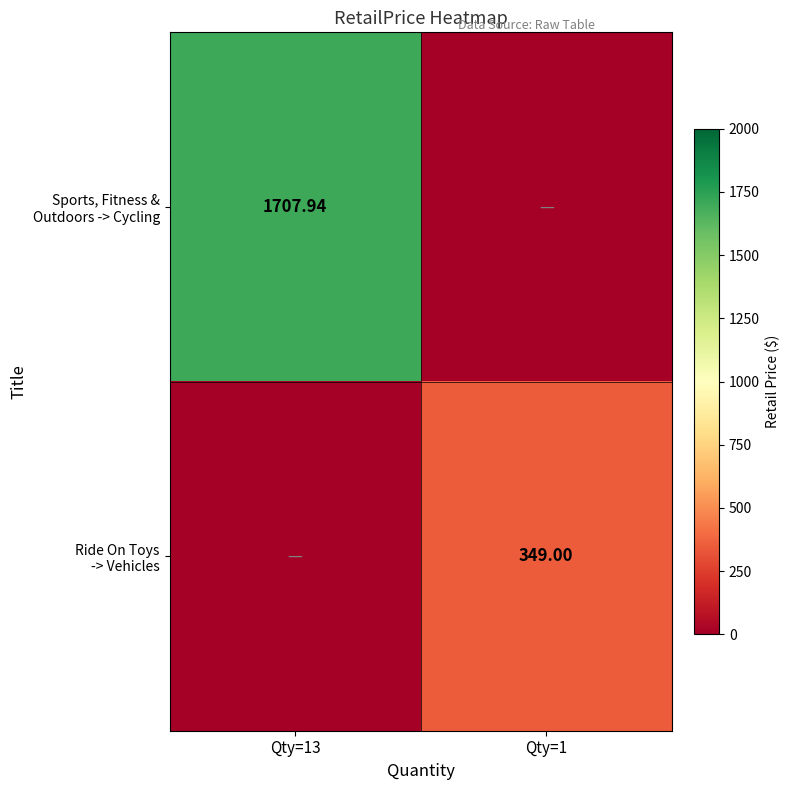

The Sports, Fitness & Outdoors -> Cycling series shows 520.1 at Qty=1. True or false?

False